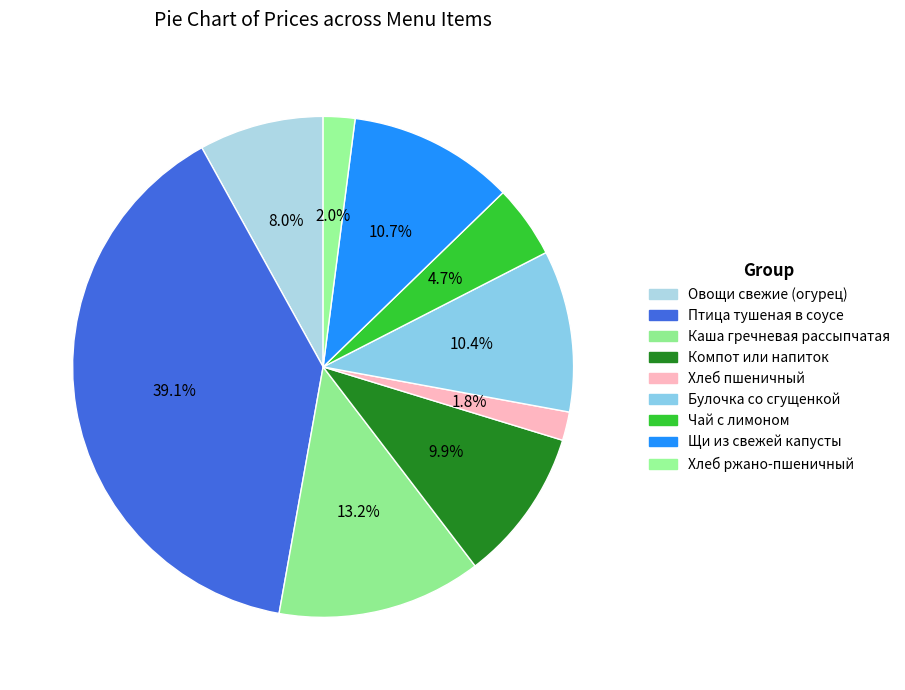

How many slices are in this pie chart?

9